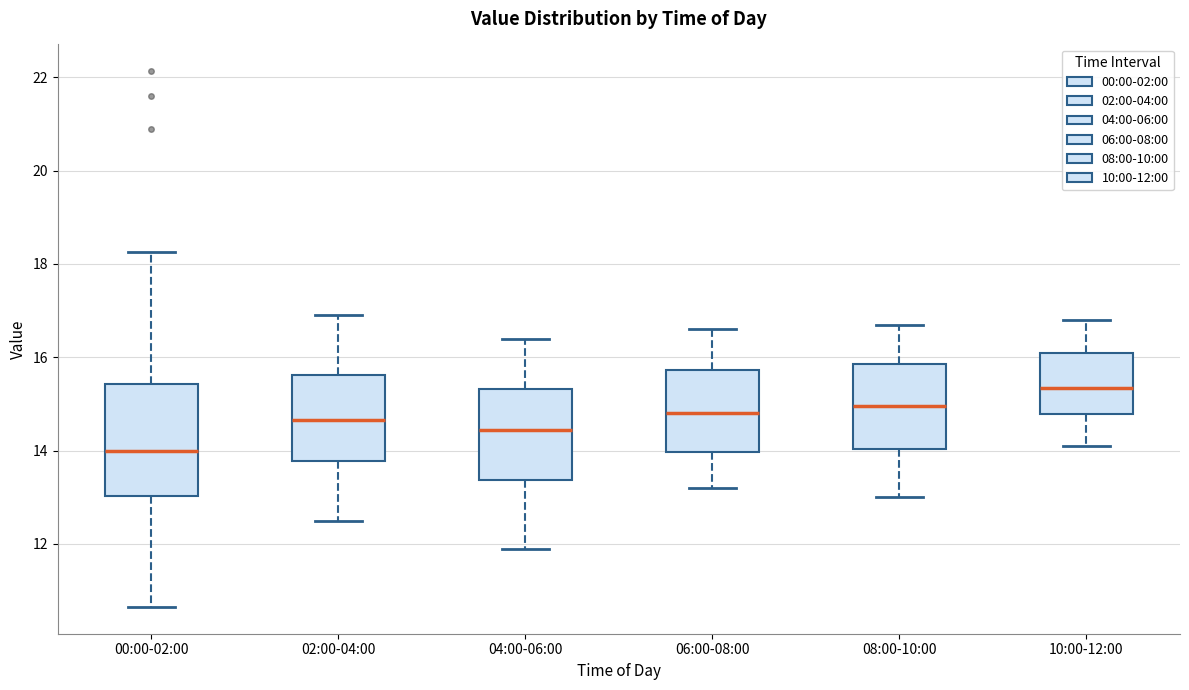

Which box has the highest median line?

10:00-12:00